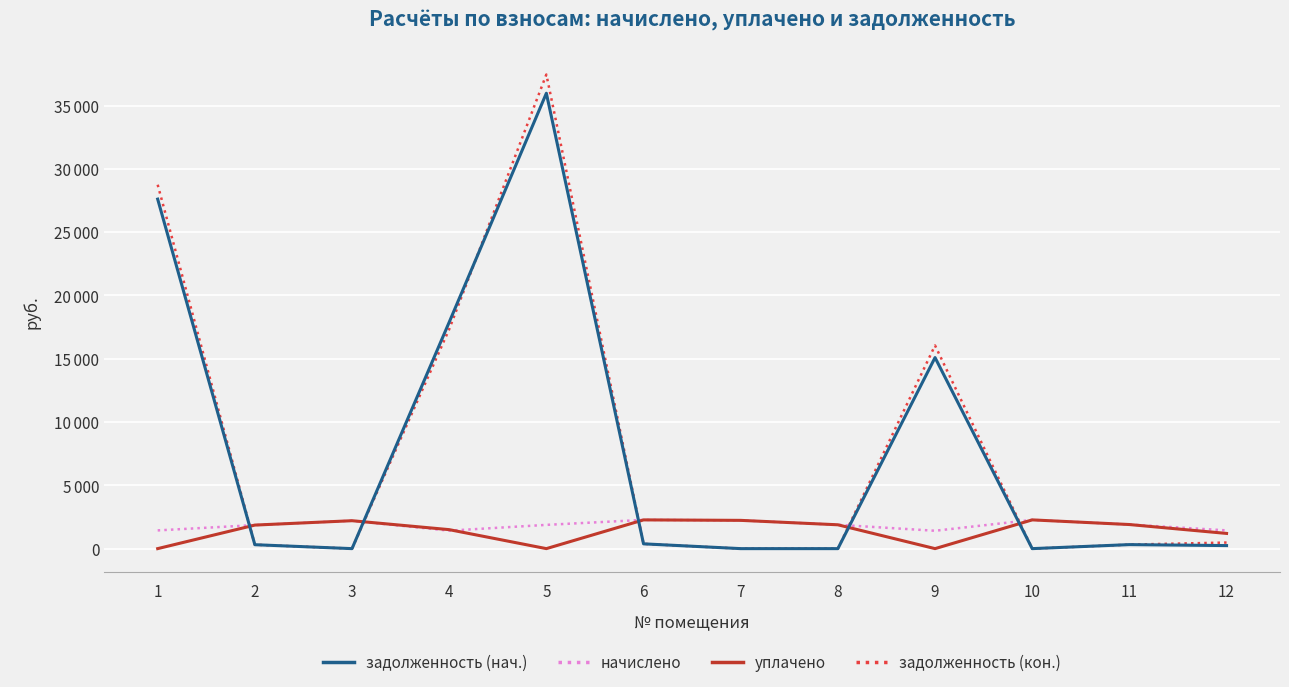

Is it true that задолженность (нач.) equals 317.3 at 11?

True